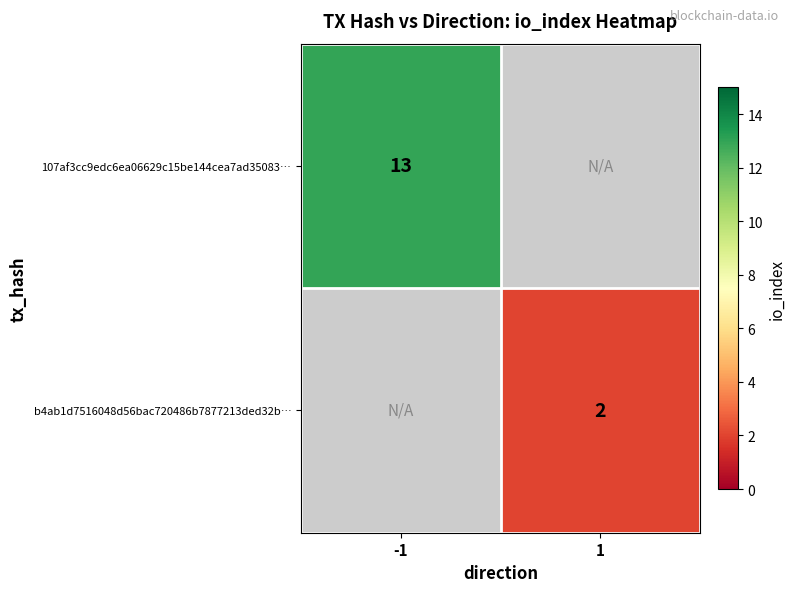

Is it true that 107af3cc9edc6ea06629c15be144cea7ad35083… equals 13 at -1?

True